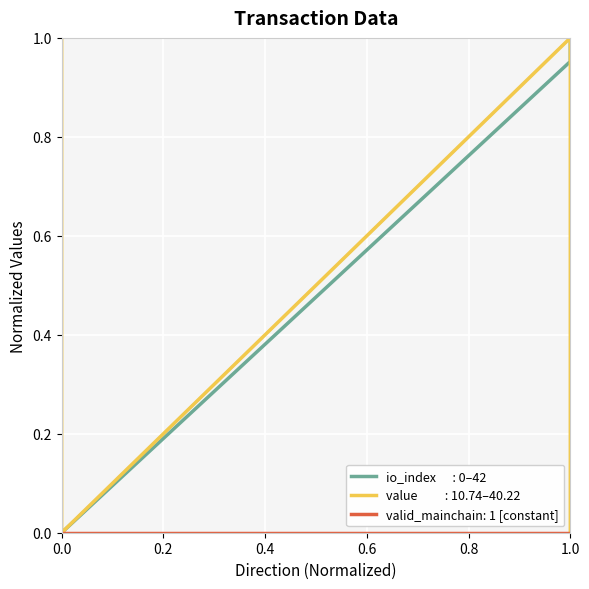

Does the chart display data point markers on the line(s)?

No